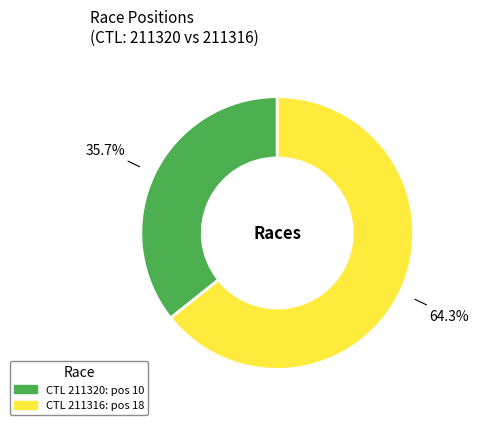

Is there any slice that represents more than half of the pie?

Yes